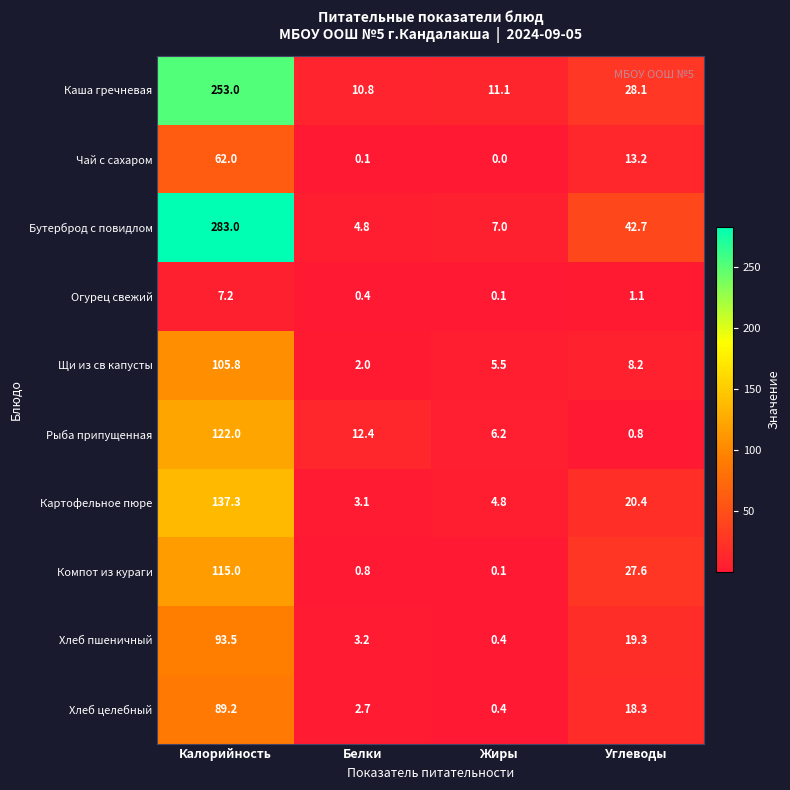

Which label corresponds to the smallest value in the chart?

Жиры